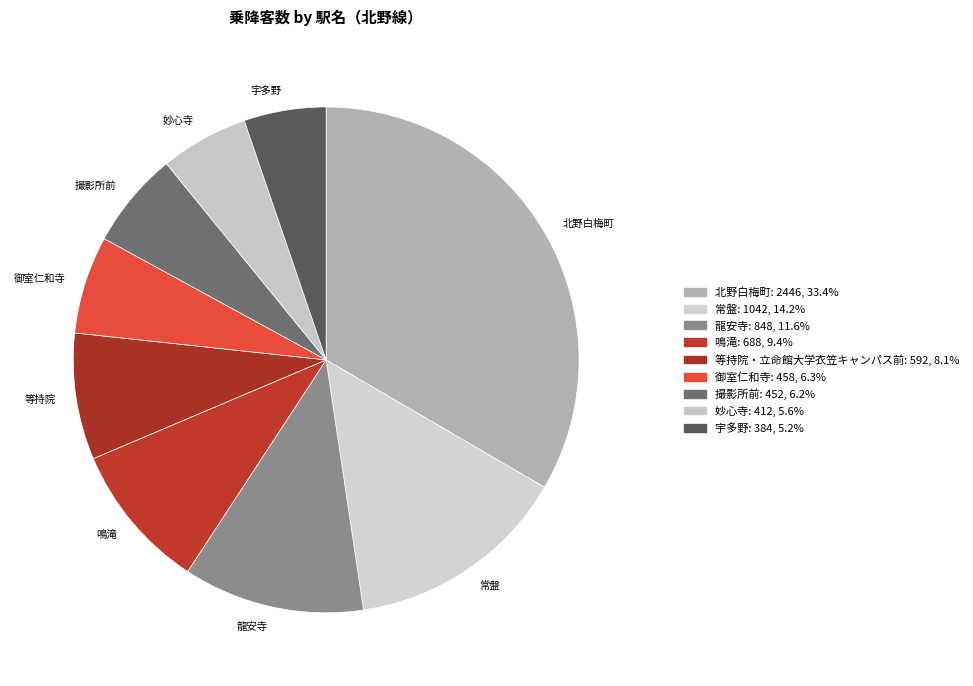

Count the number of slices in the pie.

9